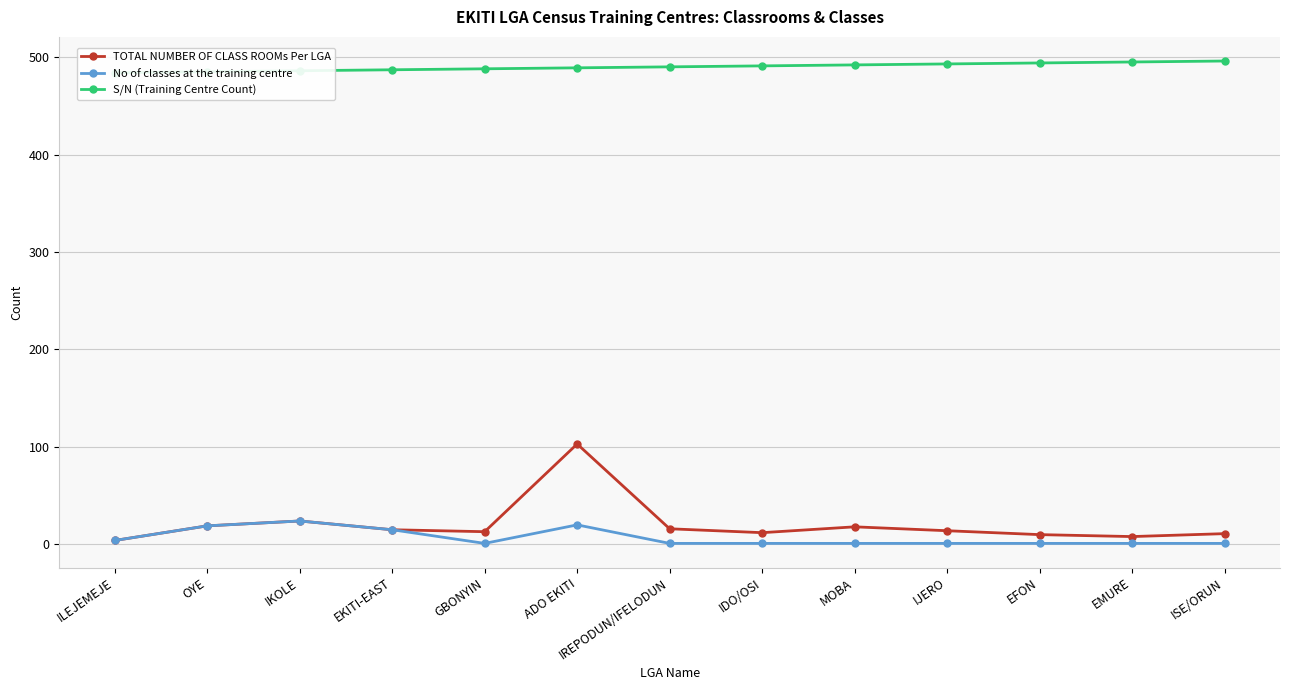

Which series has the widest spread of values?

TOTAL NUMBER OF CLASS ROOMs Per LGA